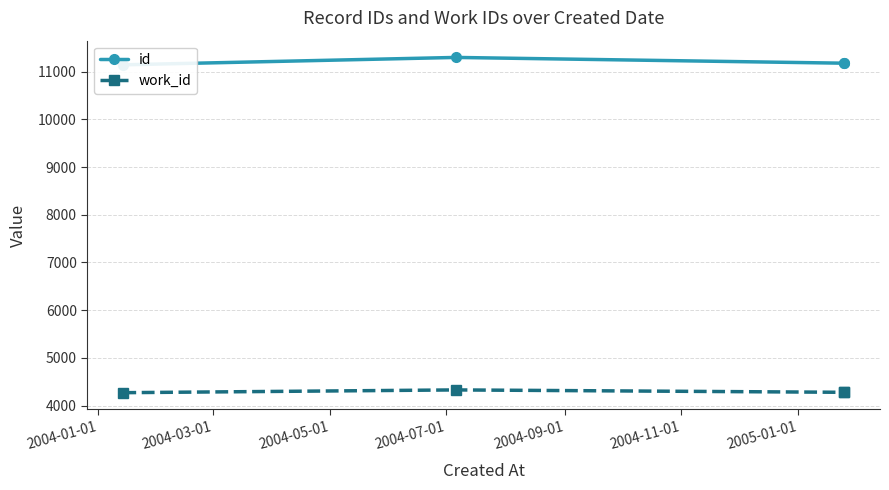

True or false: id has more than 1 interior local peaks.

False